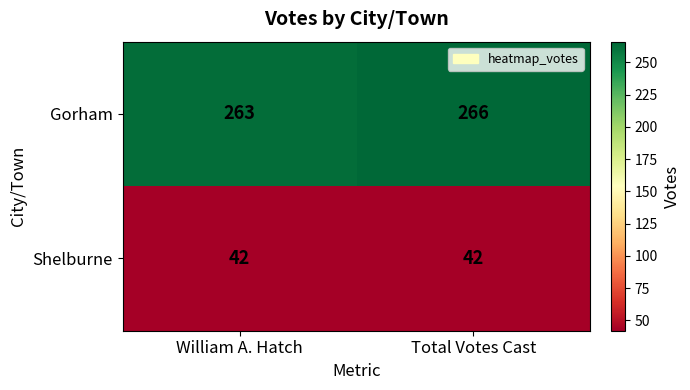

Rank the series by their maximum value, from lowest to highest.

Shelburne, Gorham